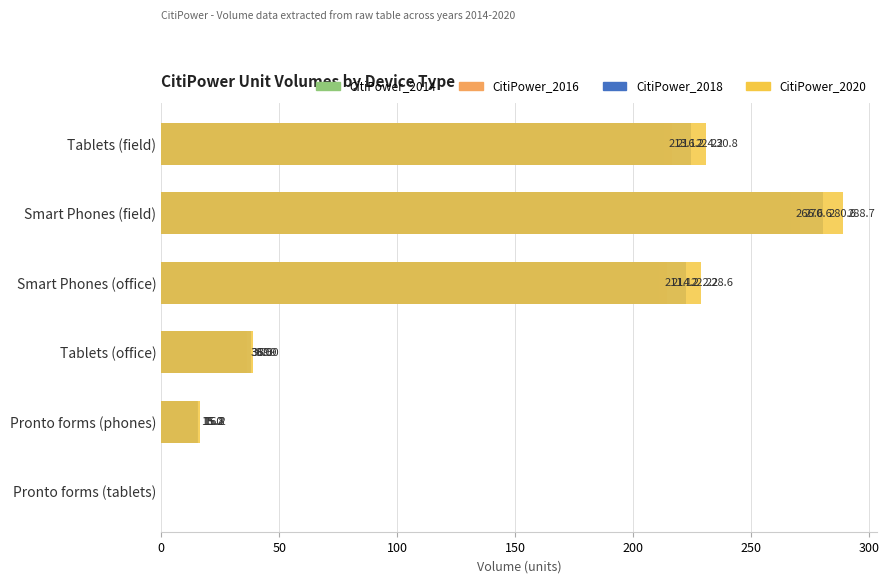

How many categories are shown in the chart?

6